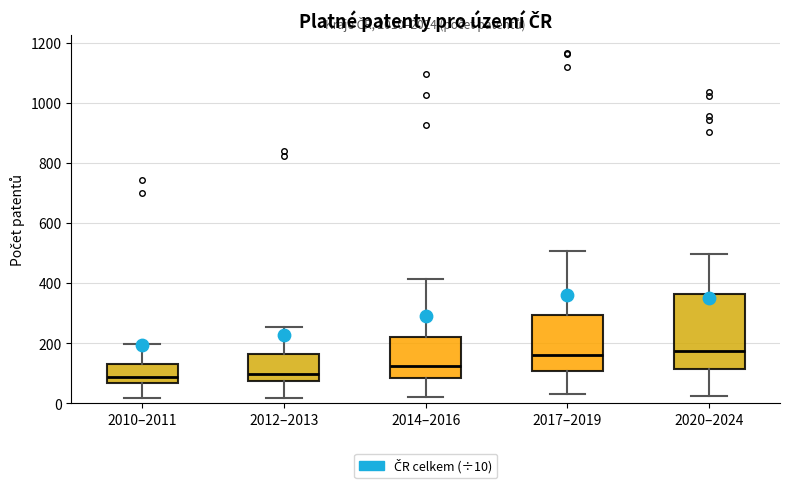

Where does the upper whisker of the box for 2017–2019 end on the y-axis? The values are not printed on the chart, so give them approximately, as read against the axis.

500